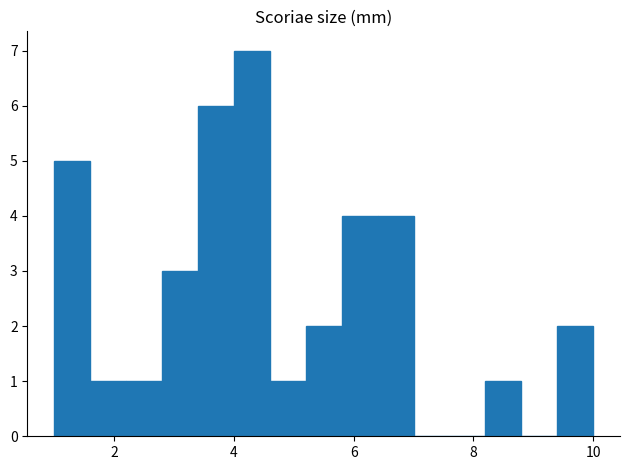

Around what value on the x-axis is the tallest bar? Give the approximate position of its centre, as read against the axis.

4.4